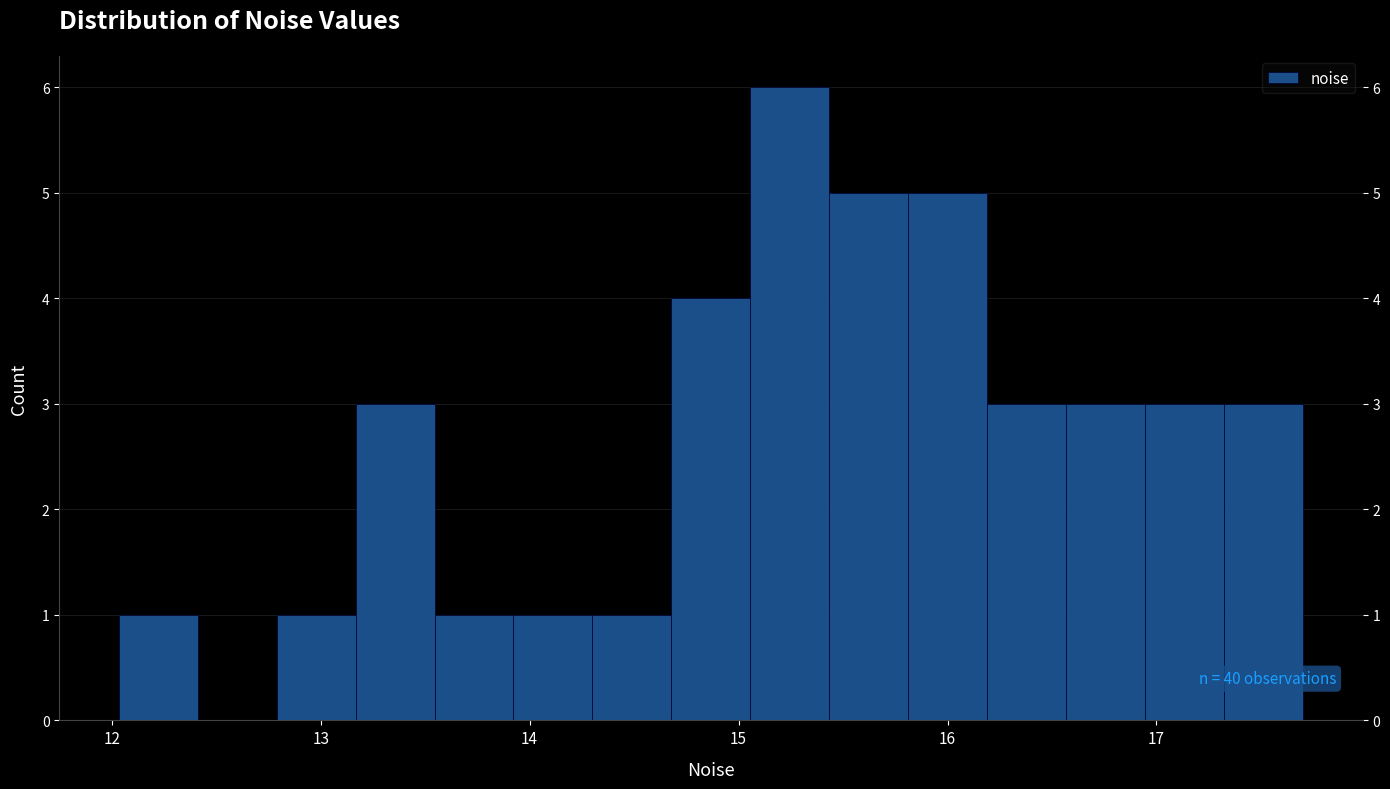

Read against the x-axis, roughly where is the centre of the tallest bar?

15.2